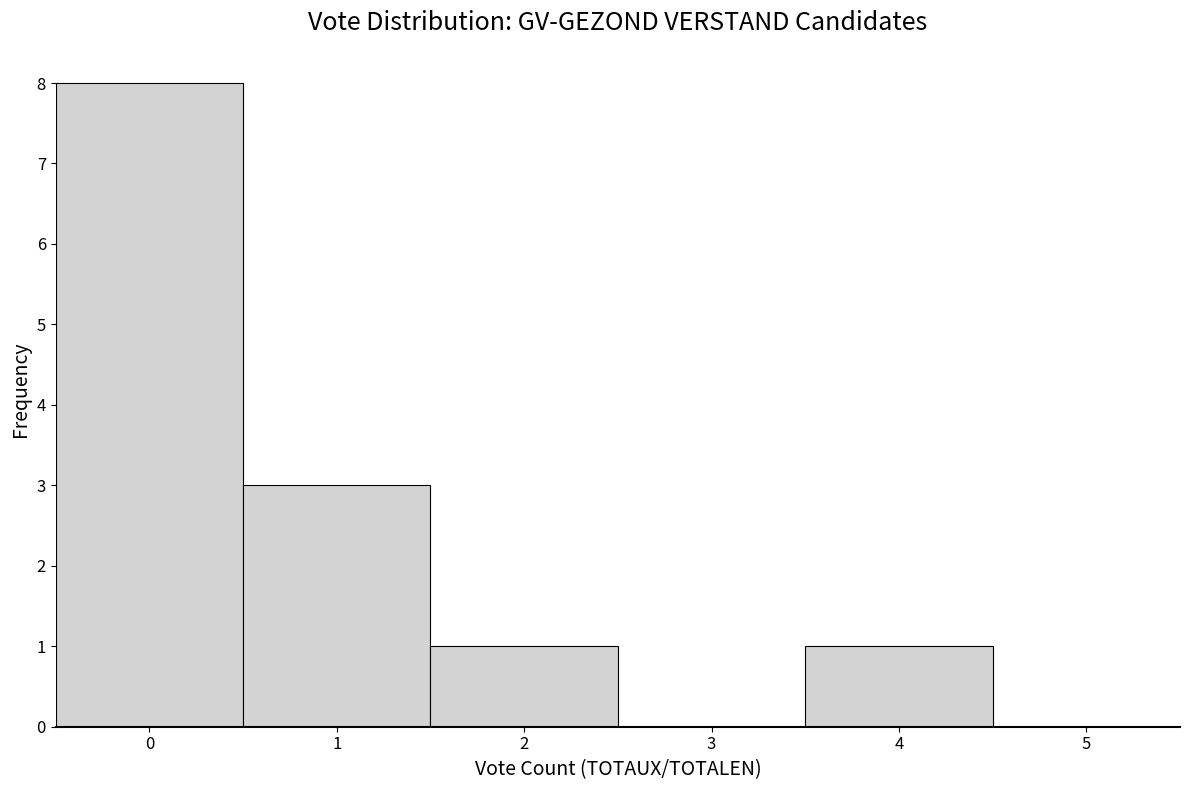

Reading left to right, list every bar in this chart as the range it spans on the x-axis followed by its height. The values are not printed on the chart, so give them approximately, as read against the axis.

-0.5 to 0.5: 8
0.5 to 1.5: 3
1.5 to 2.5: 1
2.5 to 3.5: 0
3.5 to 4.5: 1